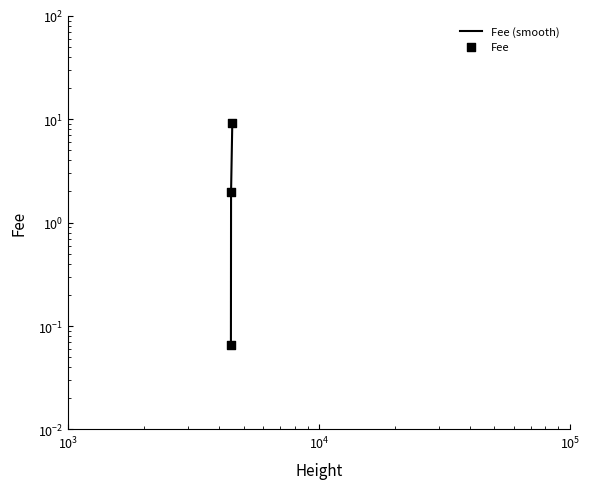

Which series has the widest spread of Y values?

Fee (smooth)